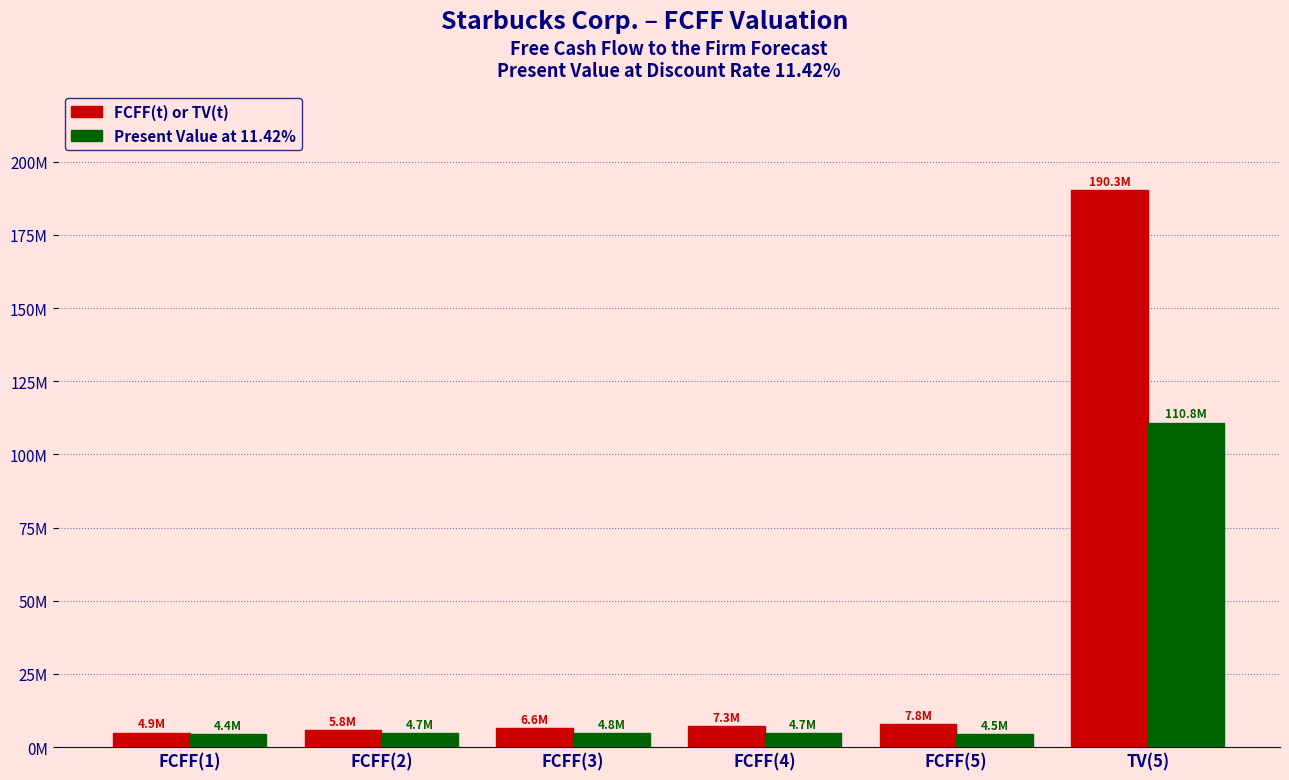

Are the bars horizontal?

No